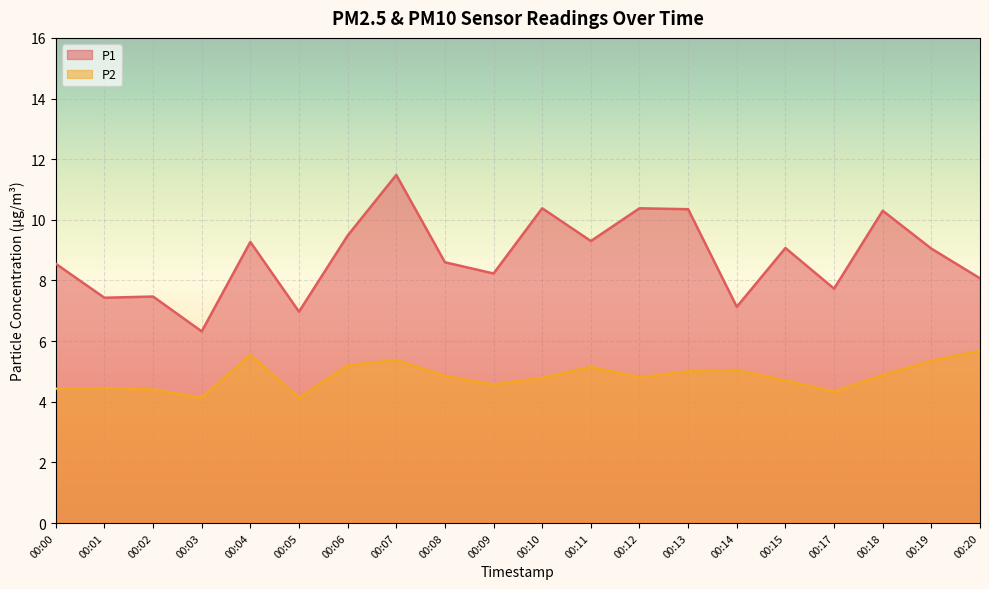

At which category does P2 reach its first local peak?

00:01